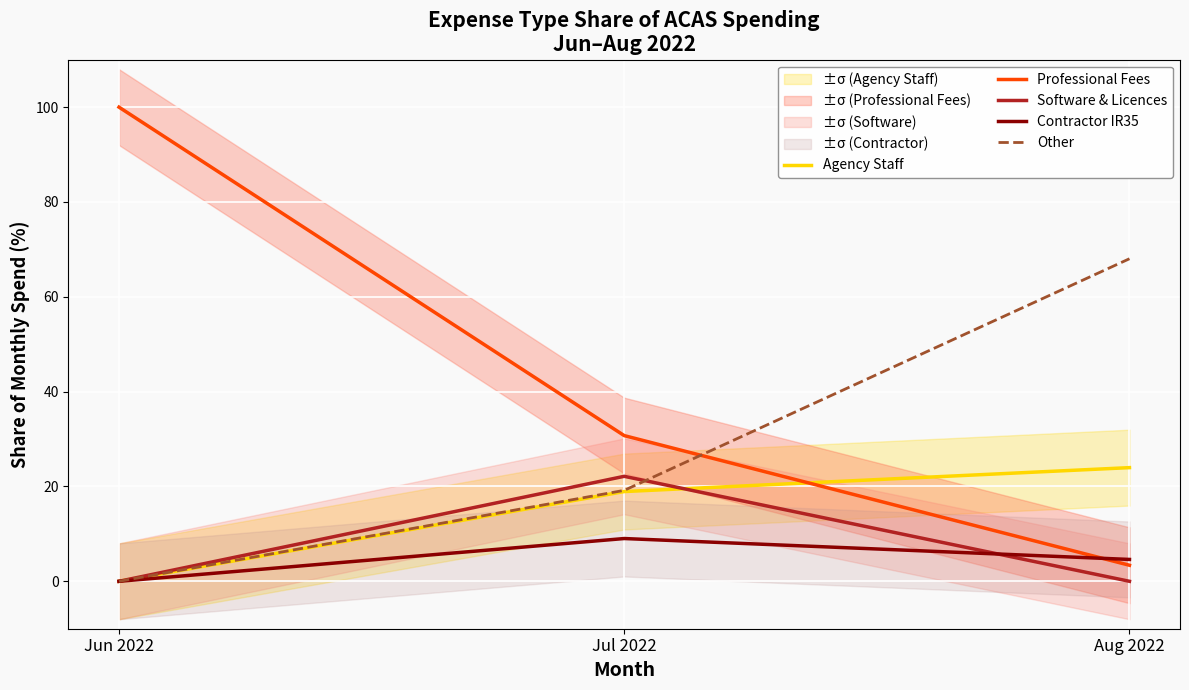

Which series changed the most between Jun 2022 and Jul 2022?

Professional Fees